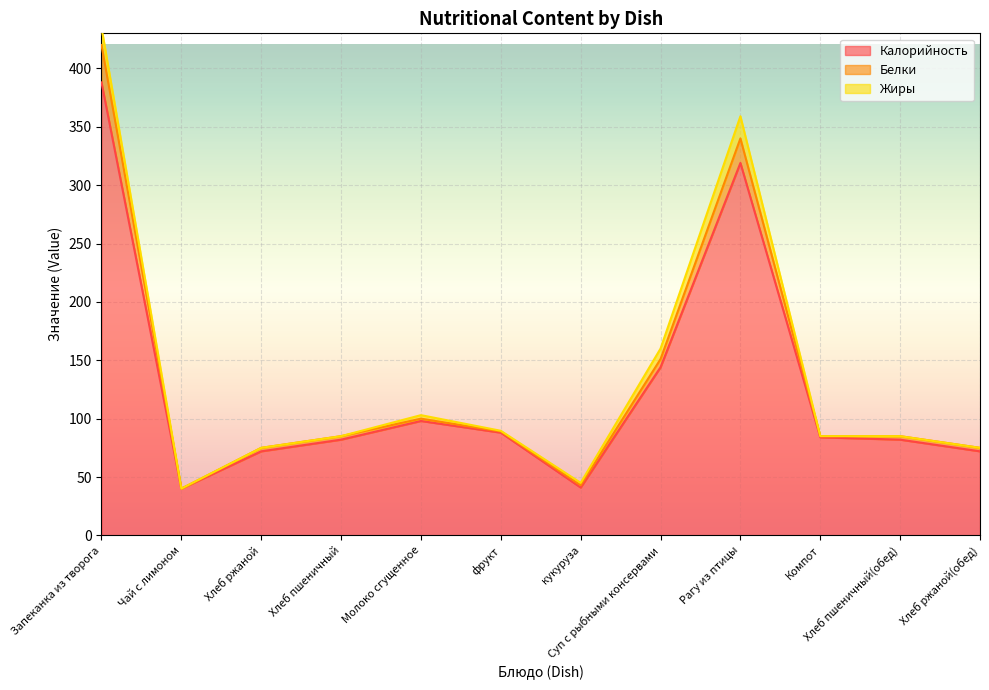

True or false: Белки and Калорийность intersect in this chart.

False